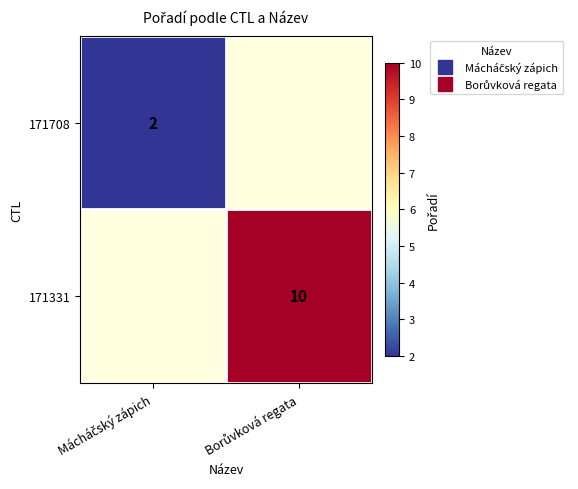

The value of 171331 at Borůvková regata is 10.0. True or false?

True